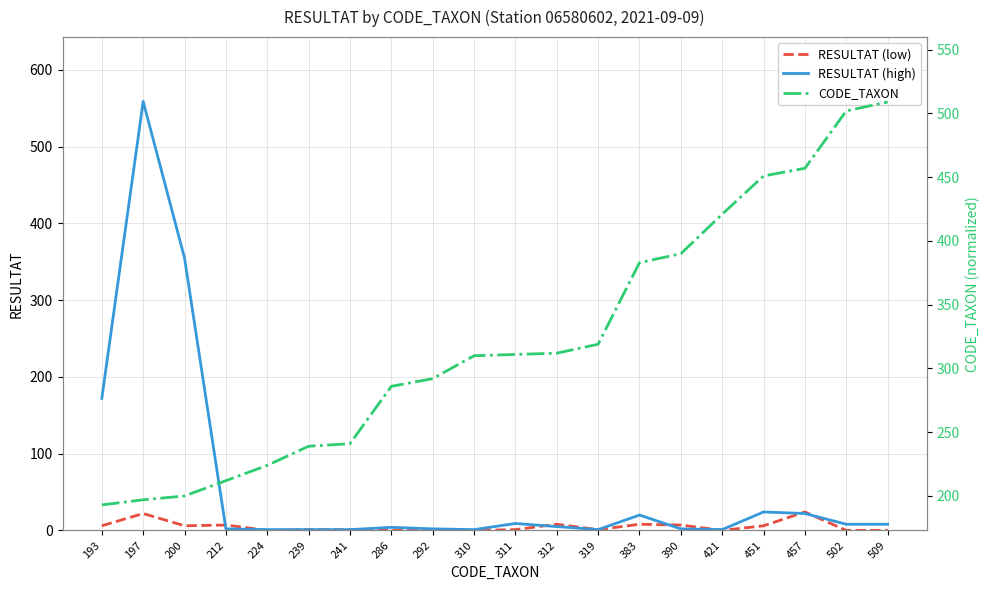

What is the sum of the RESULTAT (low) values at 224 and 390?

7